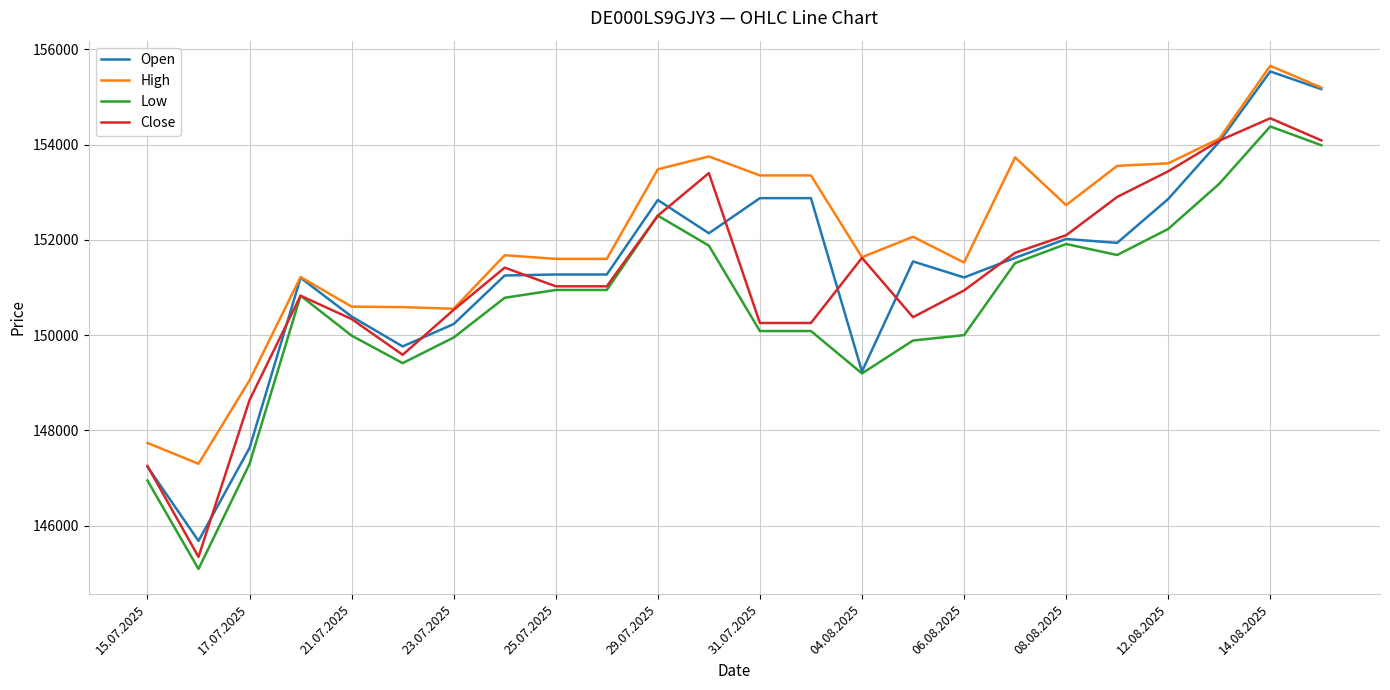

Which series has the widest spread of values?

Open